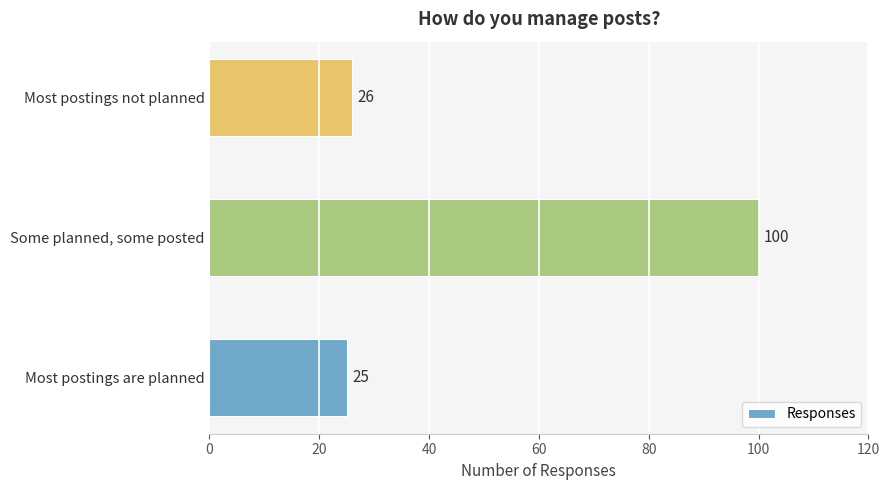

Is it true that the value at Some planned, some posted is 100?

True